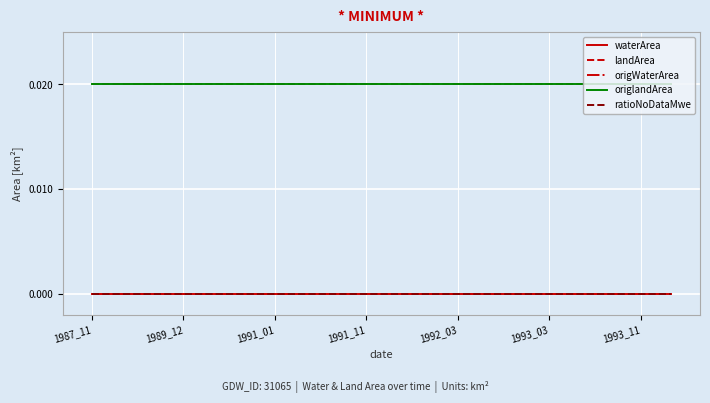

Is this an area chart (filled region under the line)?

No